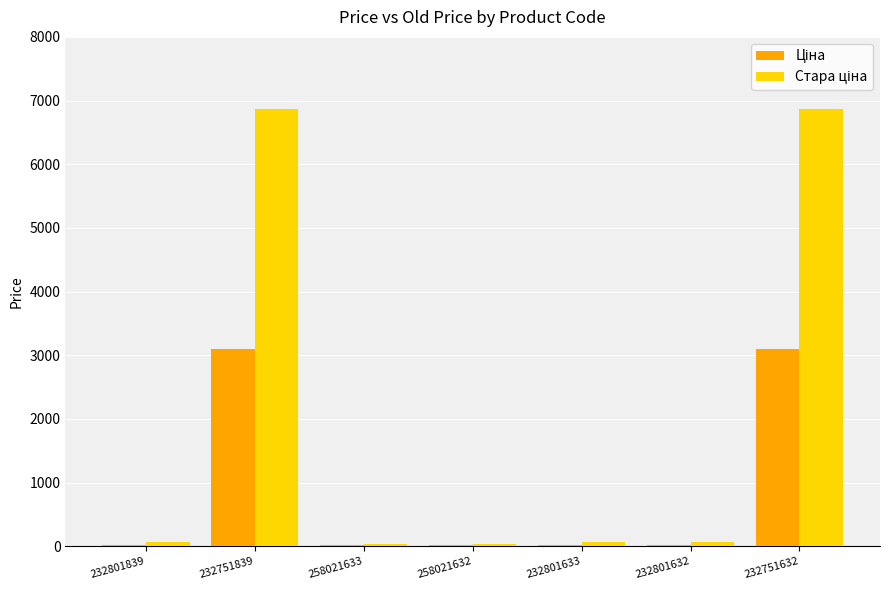

How many distinct data groups are displayed?

2